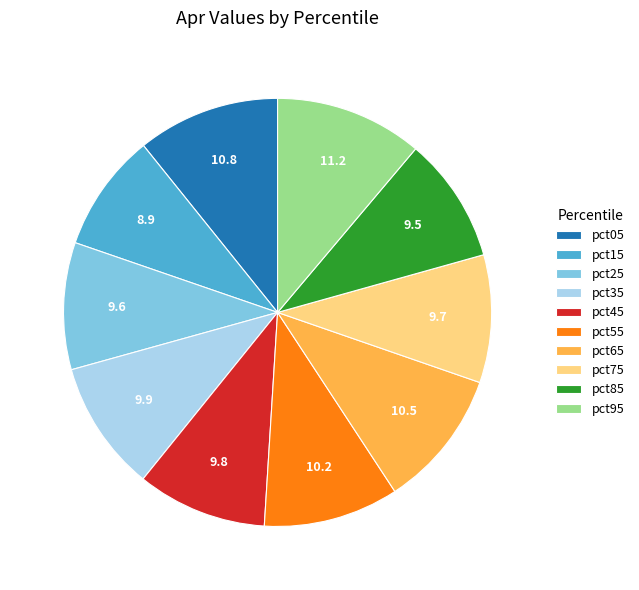

Between pct15 and pct55, which is larger?

pct55